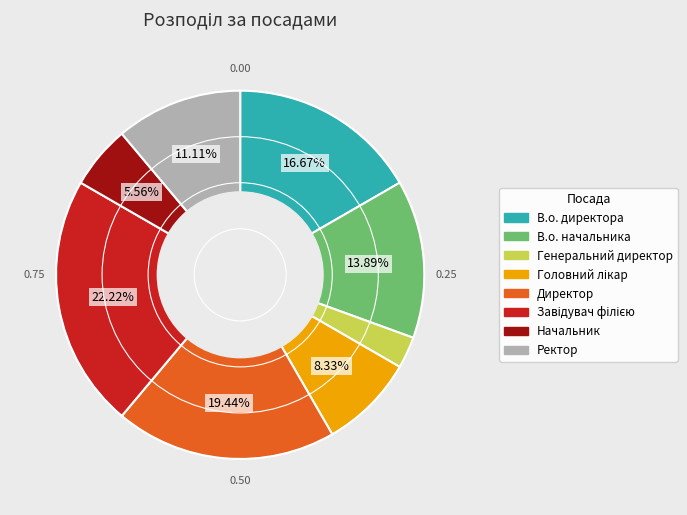

Between Начальник and Ректор, which is larger?

Ректор